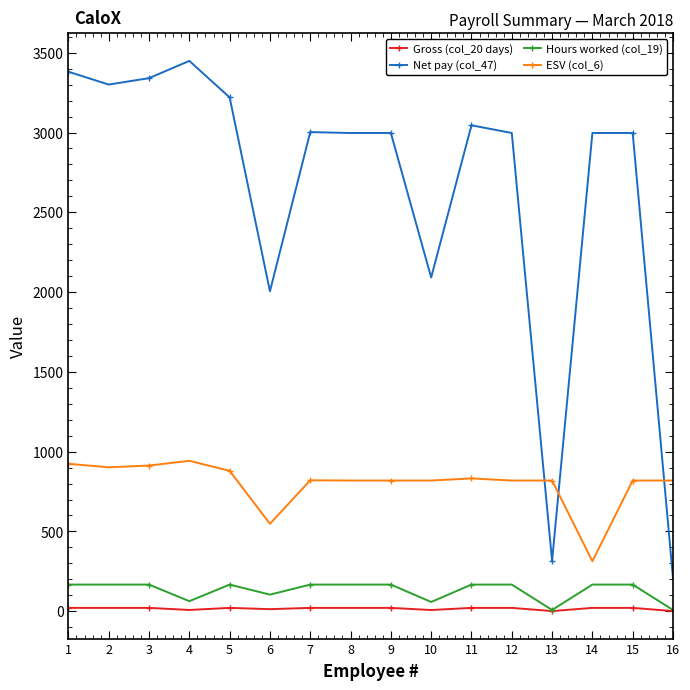

What is the sum of the Gross (col_20 days) values at 4 and 12?

29.0